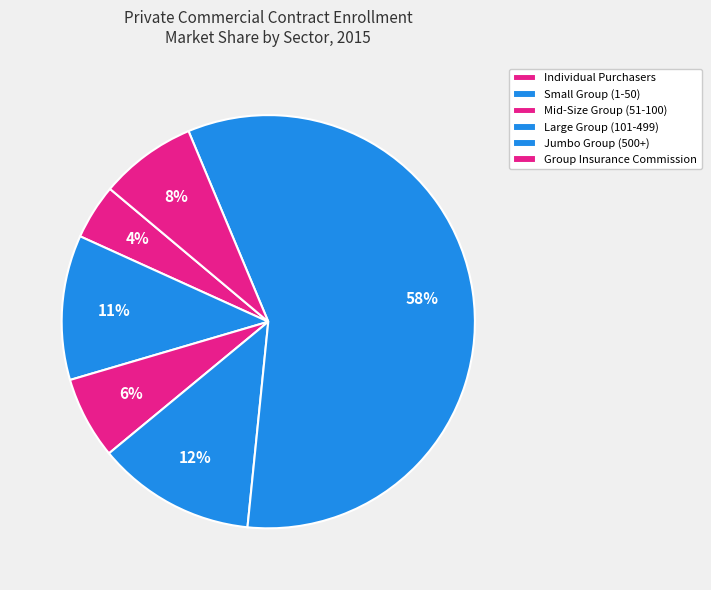

Which category accounts for the majority?

Jumbo Group (500+)